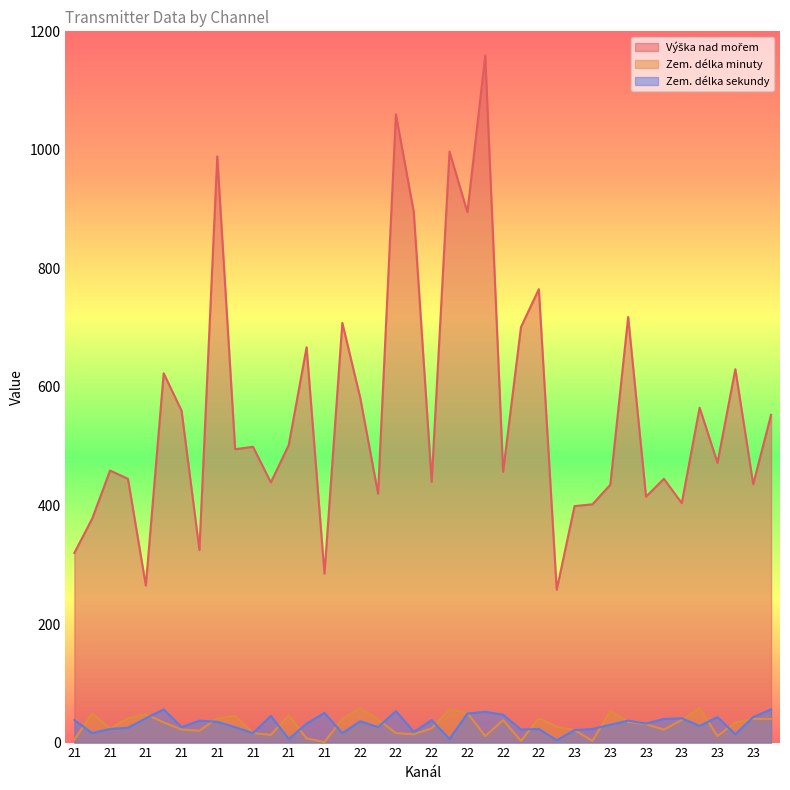

The Zem. délka sekundy series shows 72 at 21. True or false?

False